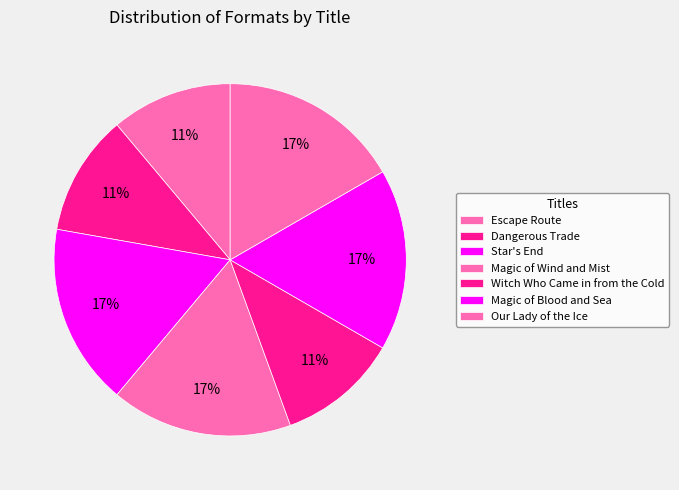

Which slice is the largest?

Star's End